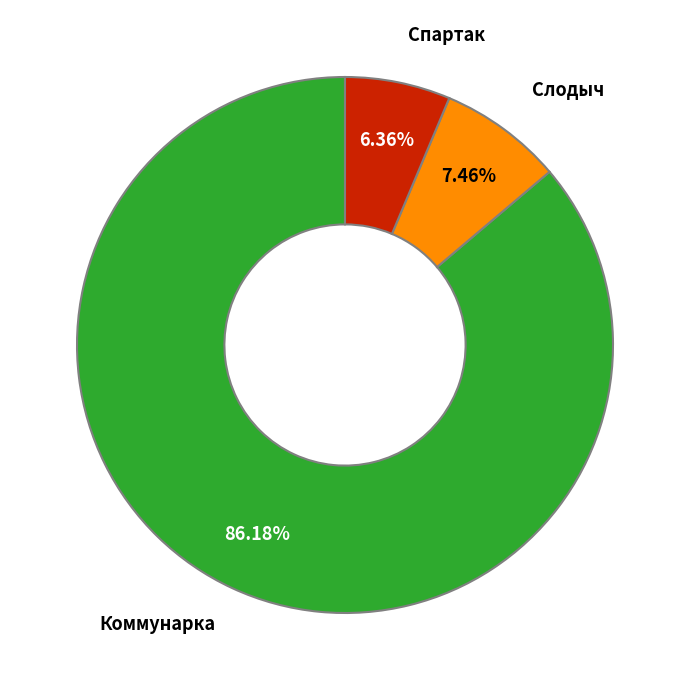

Is there a majority slice in this chart?

Yes